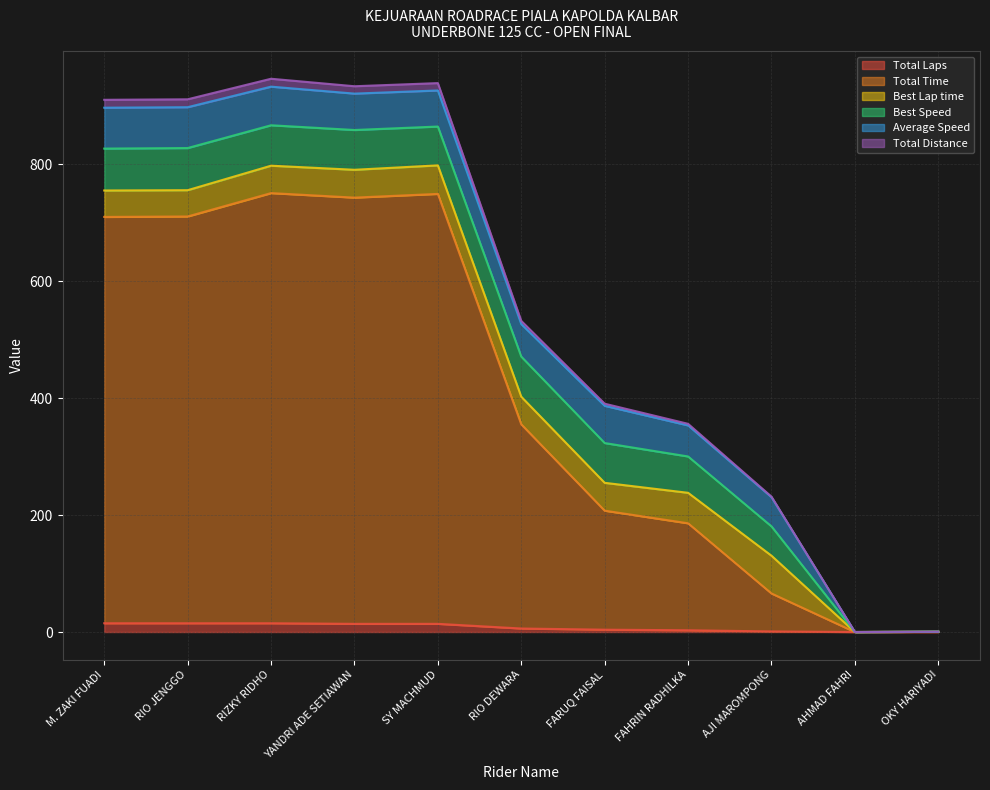

In Total Distance, how many points are higher than both neighbors (excluding endpoints)?

2